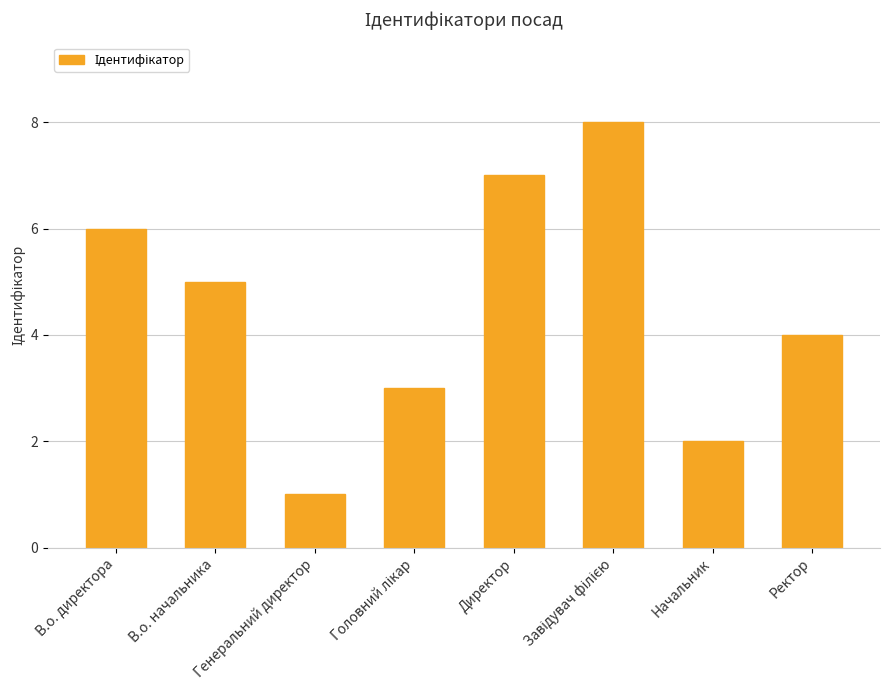

At which category does the chart reach its minimum across all series?

Генеральний директор